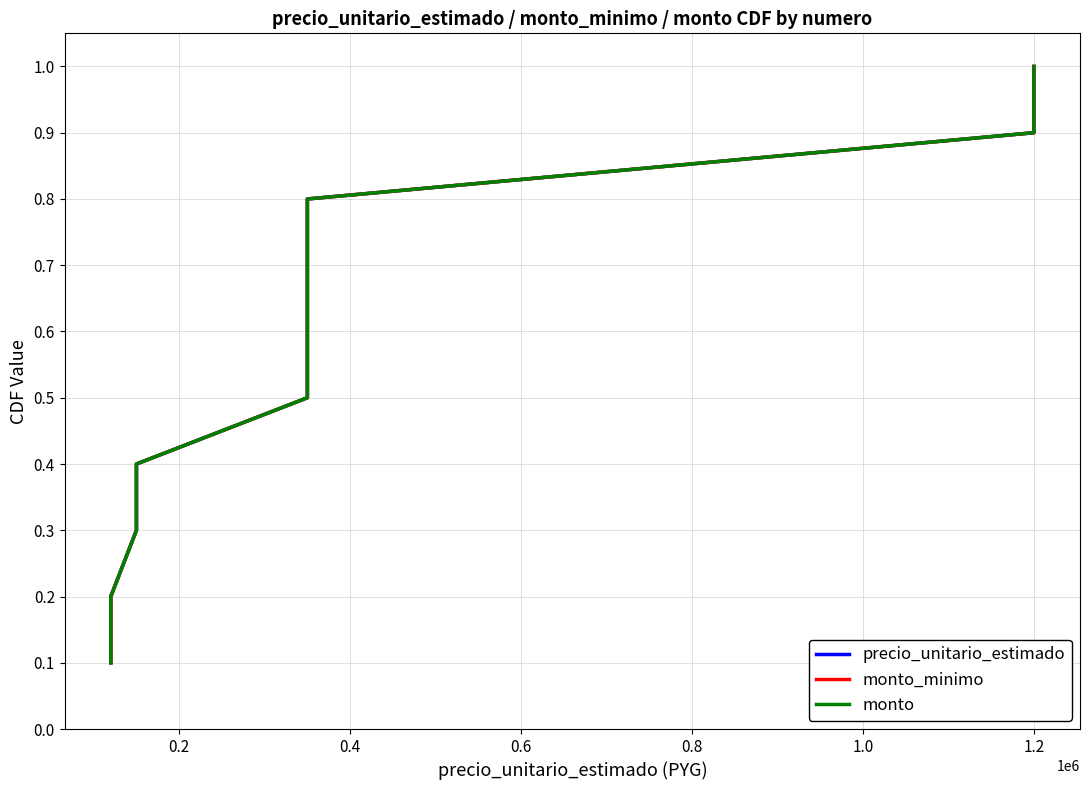

What is the total value across all series at 0.2?

0.6